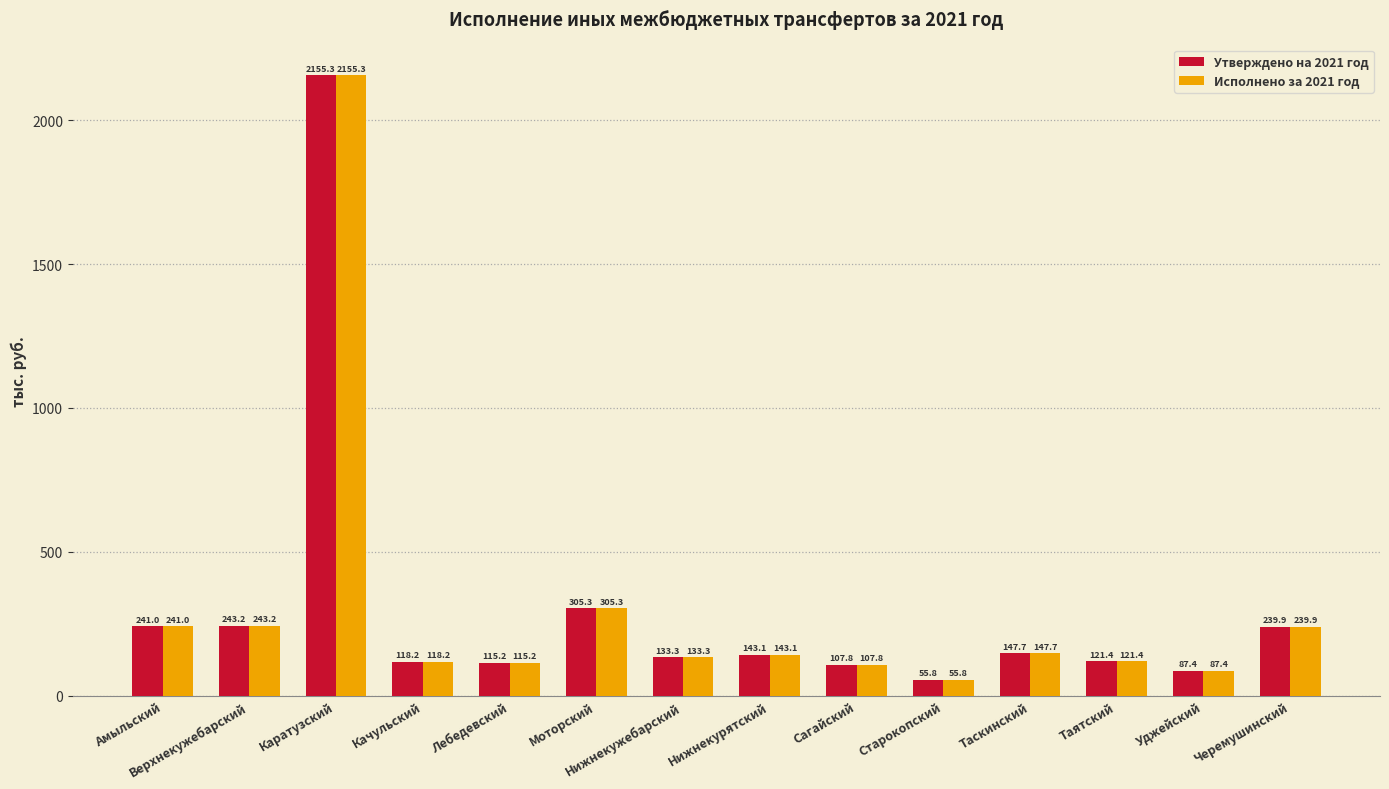

Which category has the lowest value in the Исполнено за 2021 год series?

Старокопский